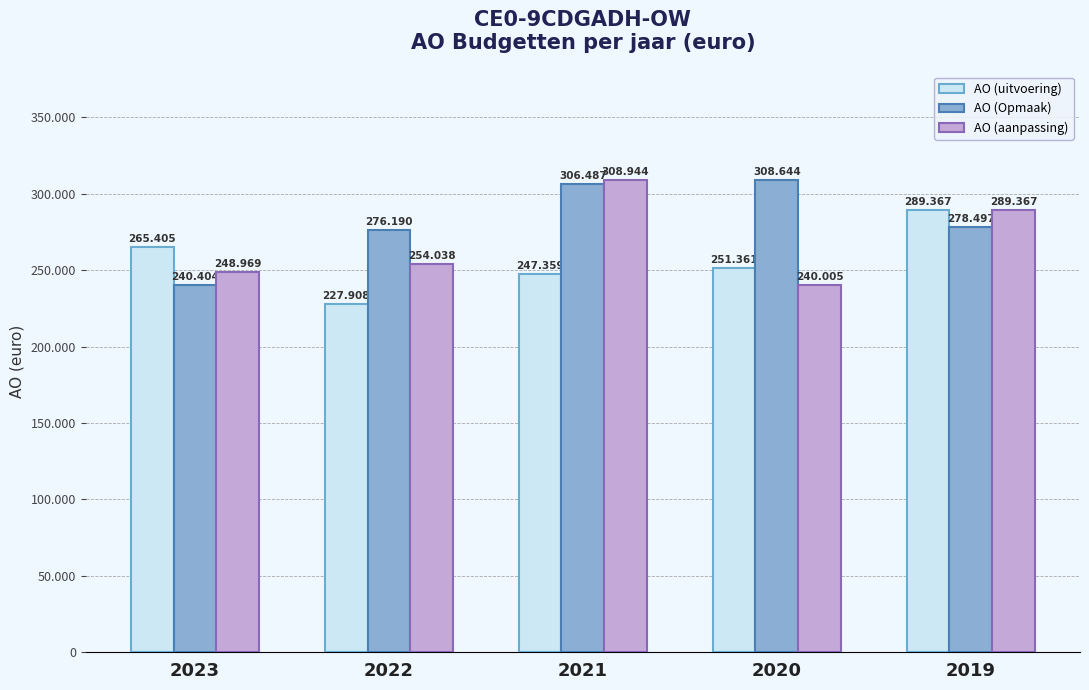

Reading left to right, transcribe all the data shown in this chart.

AO (uitvoering): 2023=265405	2022=227908	2021=247359	2020=251361	2019=289367
AO (Opmaak): 2023=240404	2022=276190	2021=306487	2020=308644	2019=278497
AO (aanpassing): 2023=248969	2022=254038	2021=308944	2020=240005	2019=289367